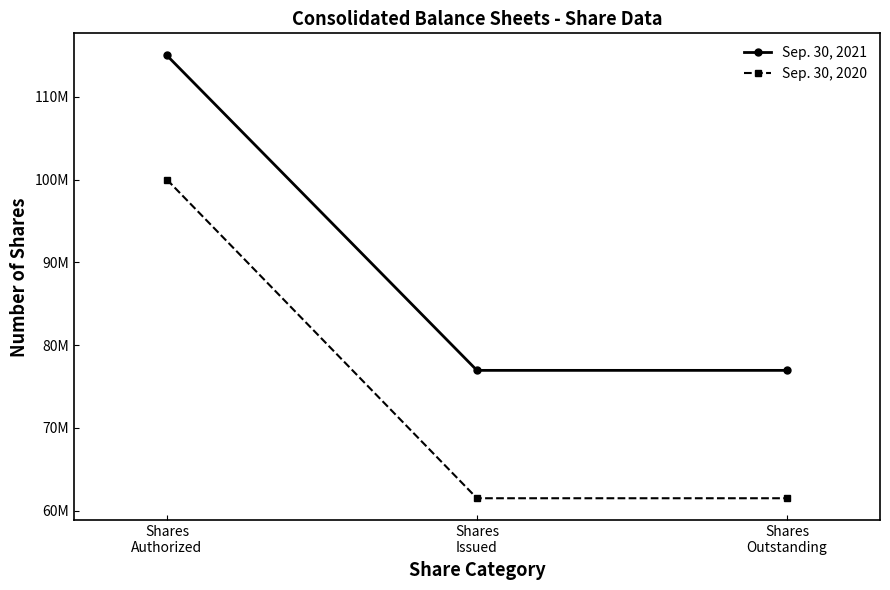

Does the chart have visible grid lines?

No